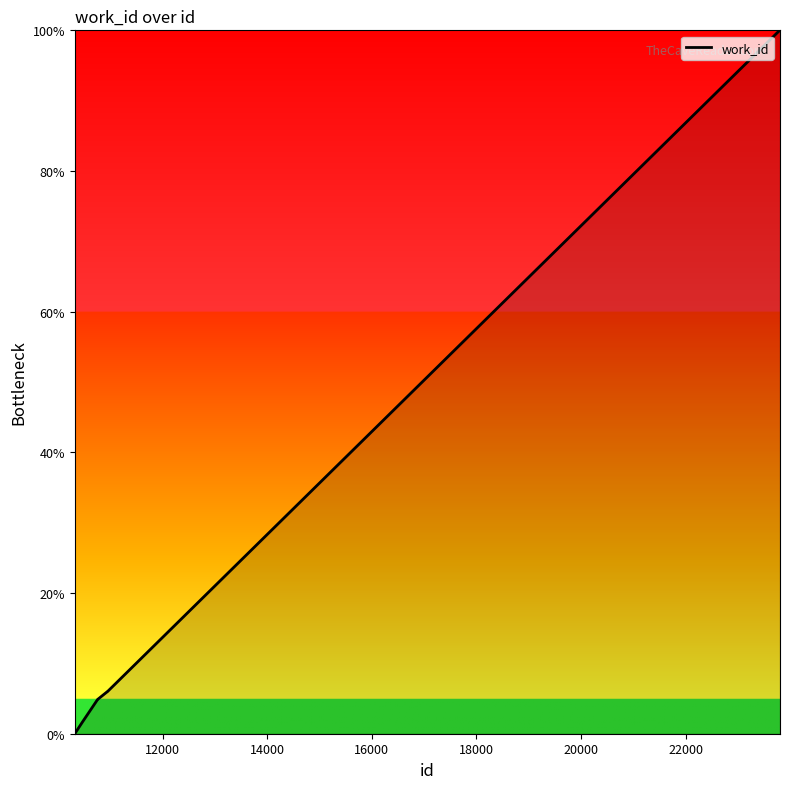

What is the maximum value shown in the chart?

100.0